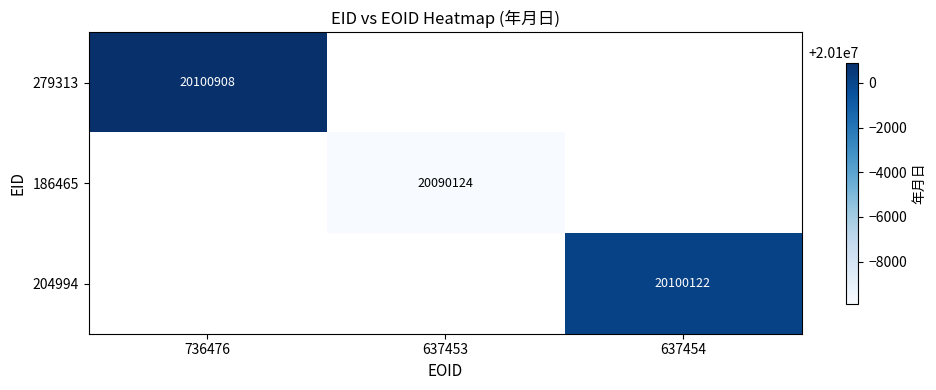

The 186465 series shows 20090124 at 637453. True or false?

True